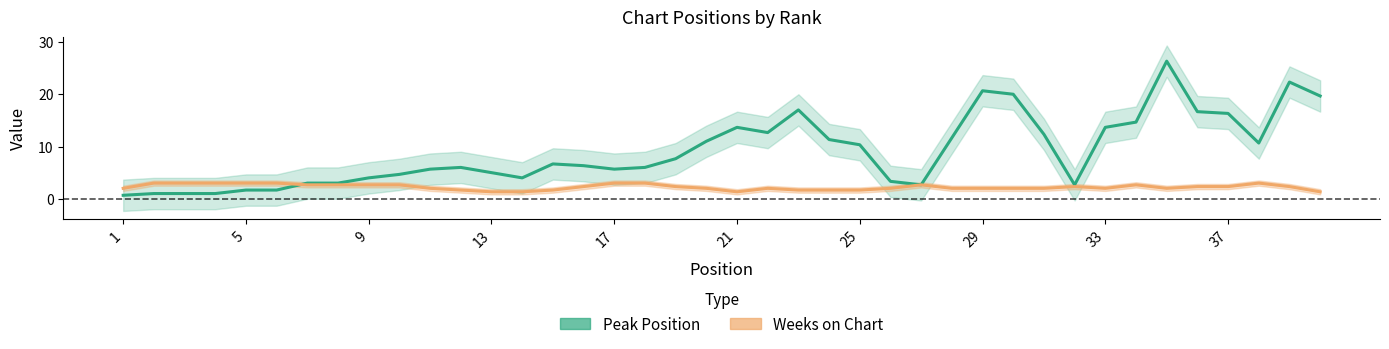

Reading left to right, list all the values displayed in this chart.

Peak Position: 0.7	1.0	1.0	1.0	1.7	1.7	3.0	3.0	4.0	4.7	5.7	6.0	5.0	4.0	6.7	6.3	5.7	6.0	7.7	11.0	13.7	12.7	17.0	11.3	10.3	3.3	2.7	11.7	20.7	20.0	12.3	2.7	13.7	14.7	26.3	16.7	16.3	10.7	22.3	19.7
Weeks on Chart: 2.0	3.0	3.0	3.0	3.0	3.0	2.7	2.7	2.7	2.7	2.0	1.7	1.3	1.3	1.7	2.3	3.0	3.0	2.3	2.0	1.3	2.0	1.7	1.7	1.7	2.0	2.7	2.0	2.0	2.0	2.0	2.3	2.0	2.7	2.0	2.3	2.3	3.0	2.3	1.3